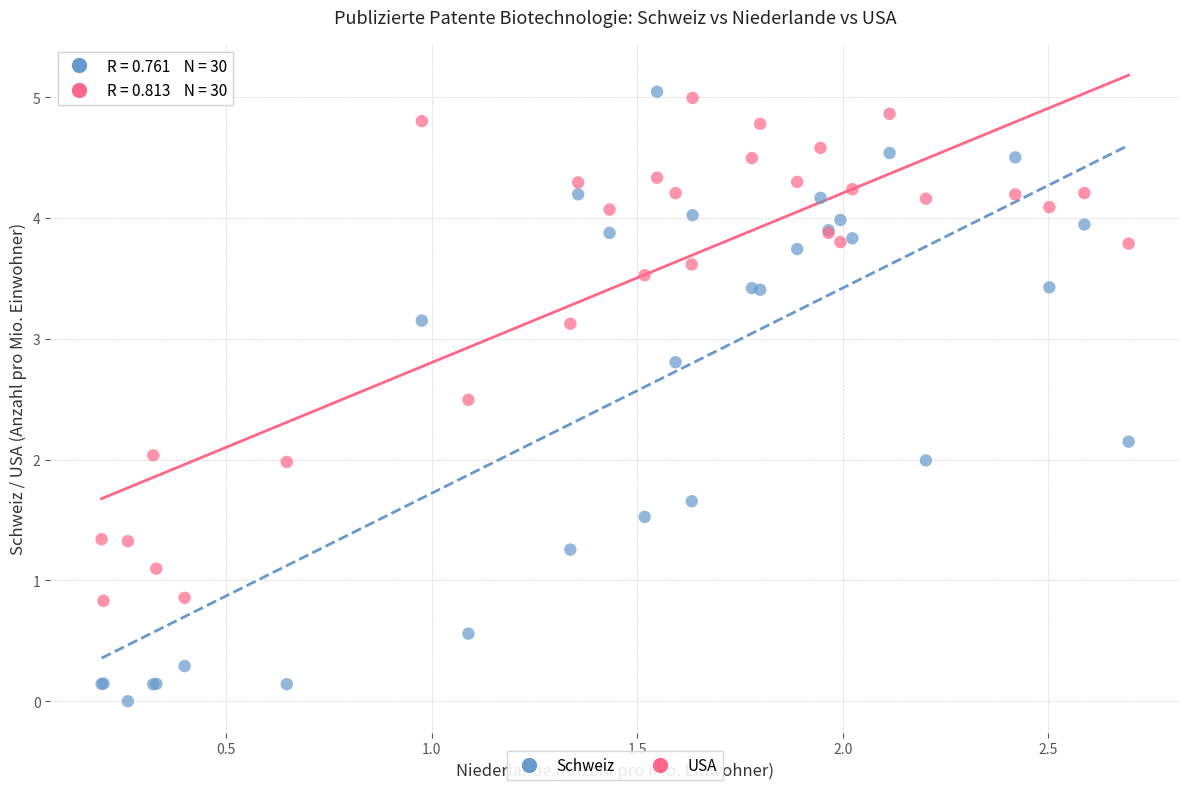

What is the X range (max minus min) for the scatter plot?

2.5